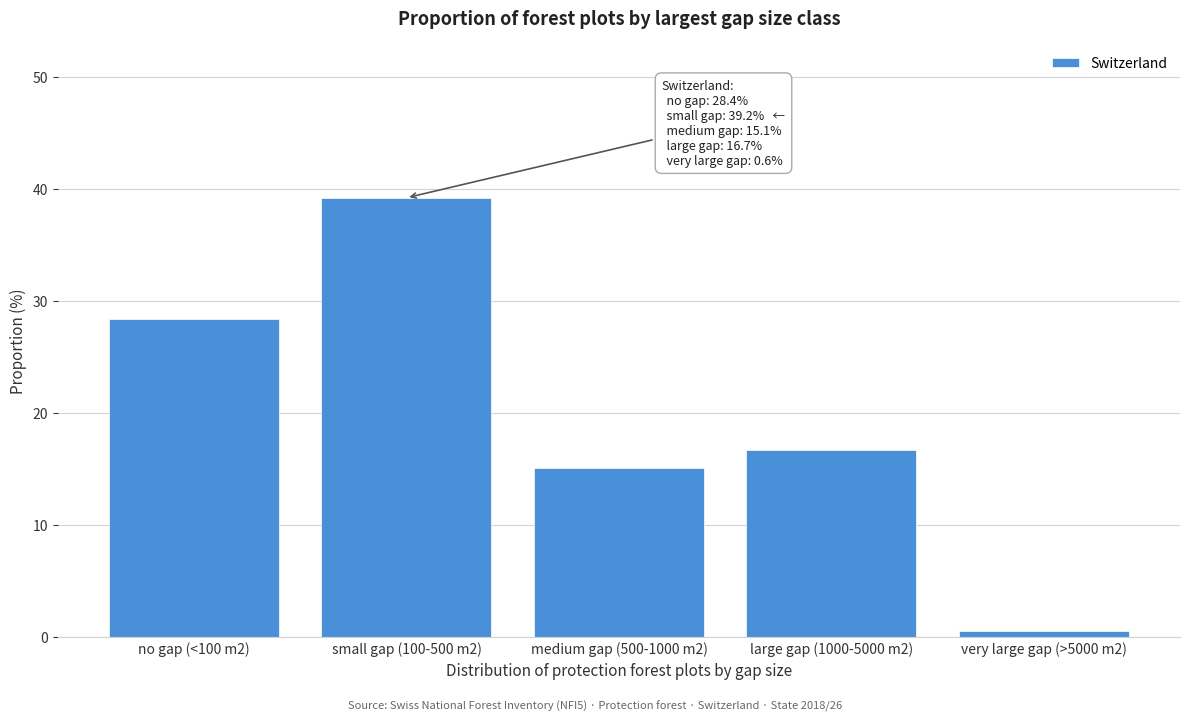

Reading left to right, transcribe all the data shown in this chart.

no gap (<100 m2)=28.4	small gap (100-500 m2)=39.2	medium gap (500-1000 m2)=15.1	large gap (1000-5000 m2)=16.7	very large gap (>5000 m2)=0.6